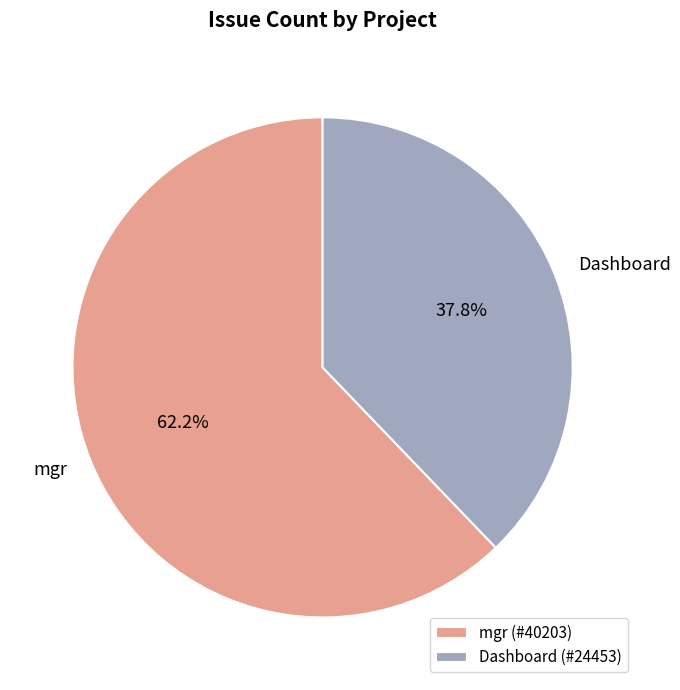

How many segments does this pie chart have?

2